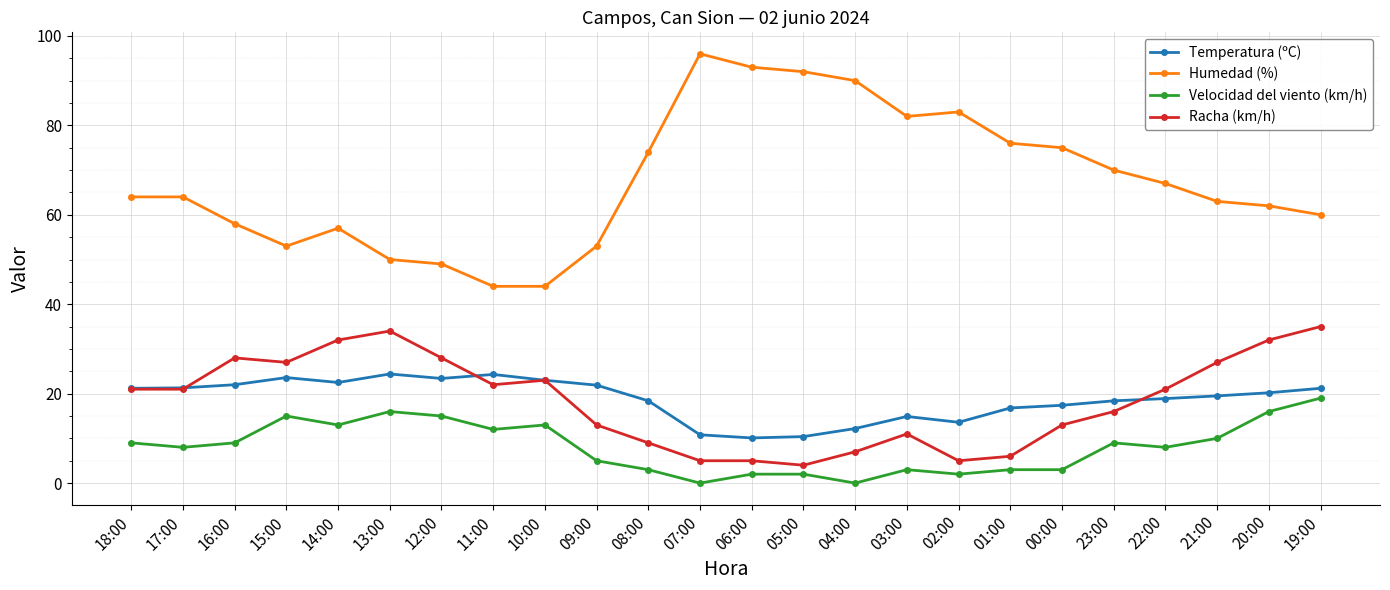

Is this an area chart (filled region under the line)?

No